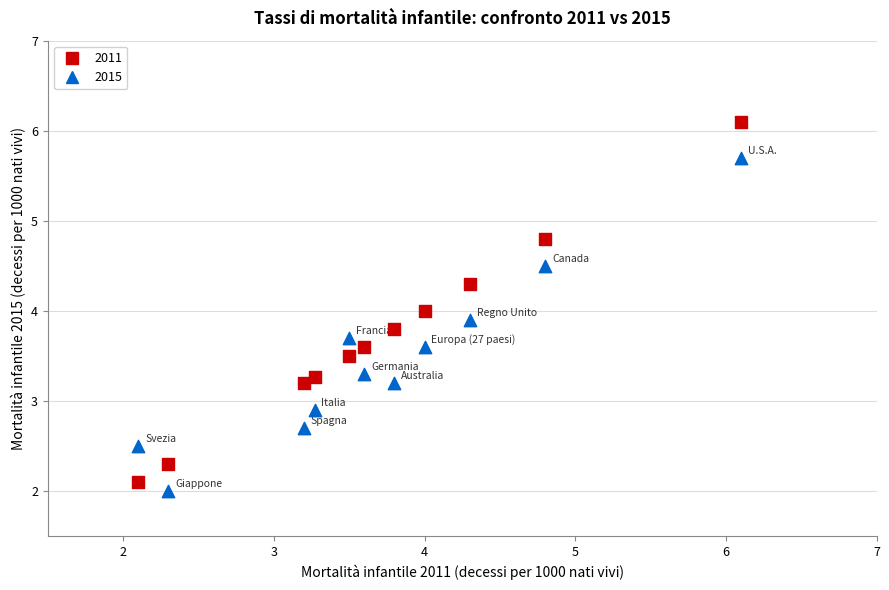

Which series has the widest spread of Y values?

2011